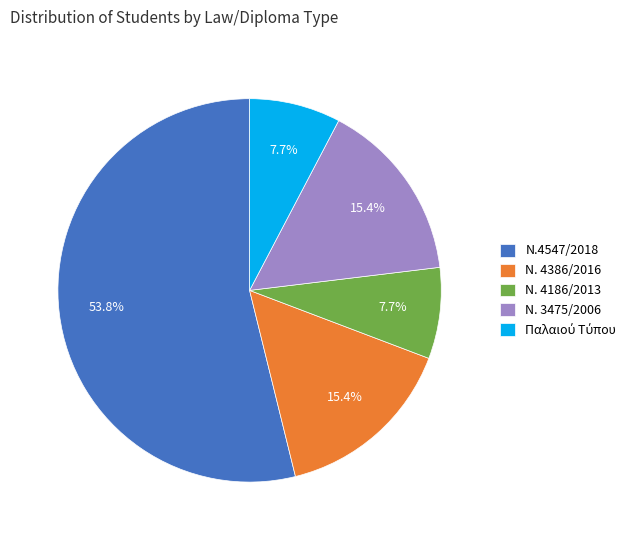

Which slice is the largest?

Ν.4547/2018